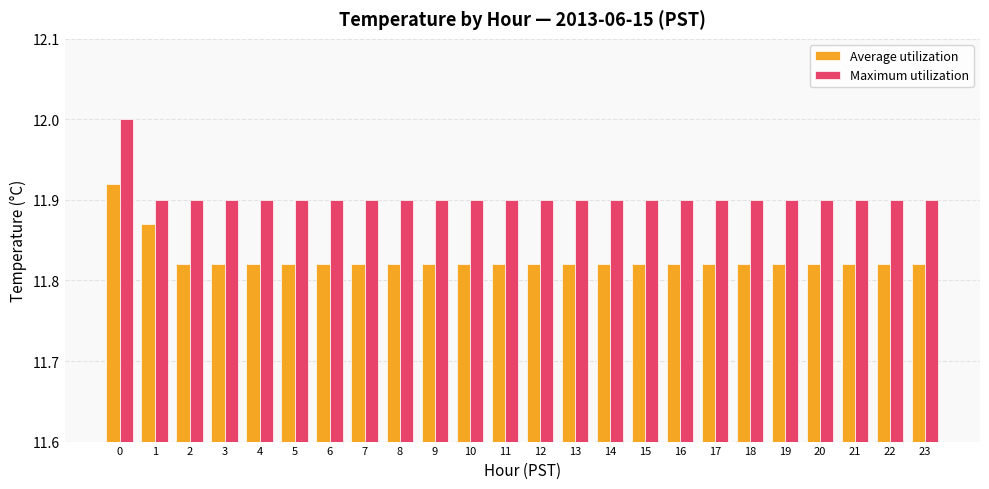

At how many categories does at least one series exceed 11?

24